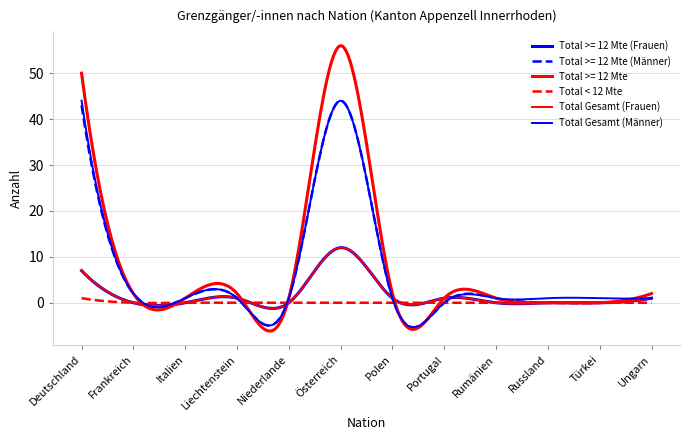

Does the chart display data point markers on the line(s)?

No